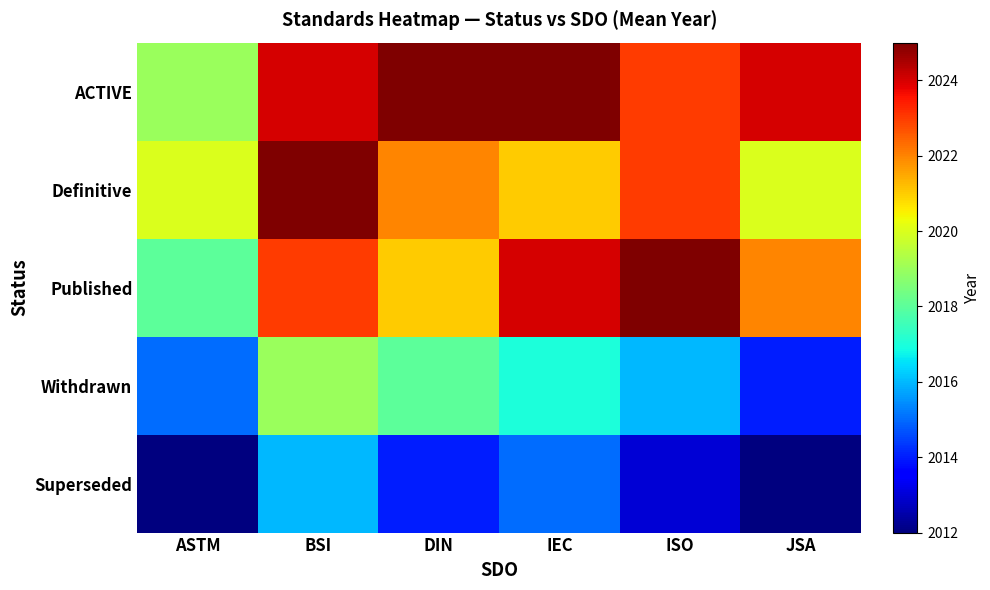

Reading left to right, transcribe all the data shown in this chart.

ACTIVE: ASTM=2019	BSI=2024	DIN=2025	IEC=2025	ISO=2023	JSA=2024
Definitive: ASTM=2020	BSI=2025	DIN=2022	IEC=2021	ISO=2023	JSA=2020
Published: ASTM=2018	BSI=2023	DIN=2021	IEC=2024	ISO=2025	JSA=2022
Withdrawn: ASTM=2015	BSI=2019	DIN=2018	IEC=2017	ISO=2016	JSA=2014
Superseded: ASTM=2012	BSI=2016	DIN=2014	IEC=2015	ISO=2013	JSA=2012